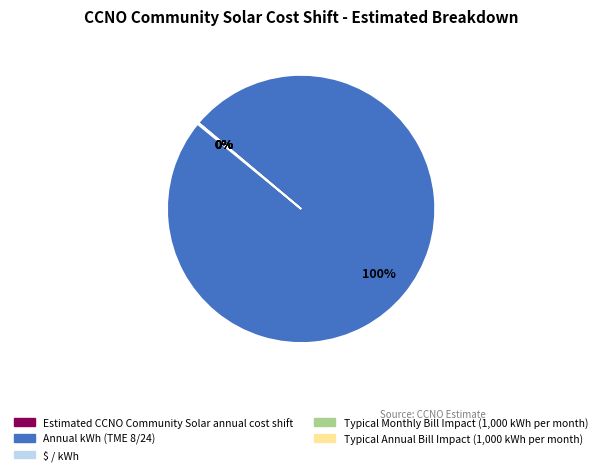

Which category has the biggest portion of the pie?

Annual kWh (TME 8/24)